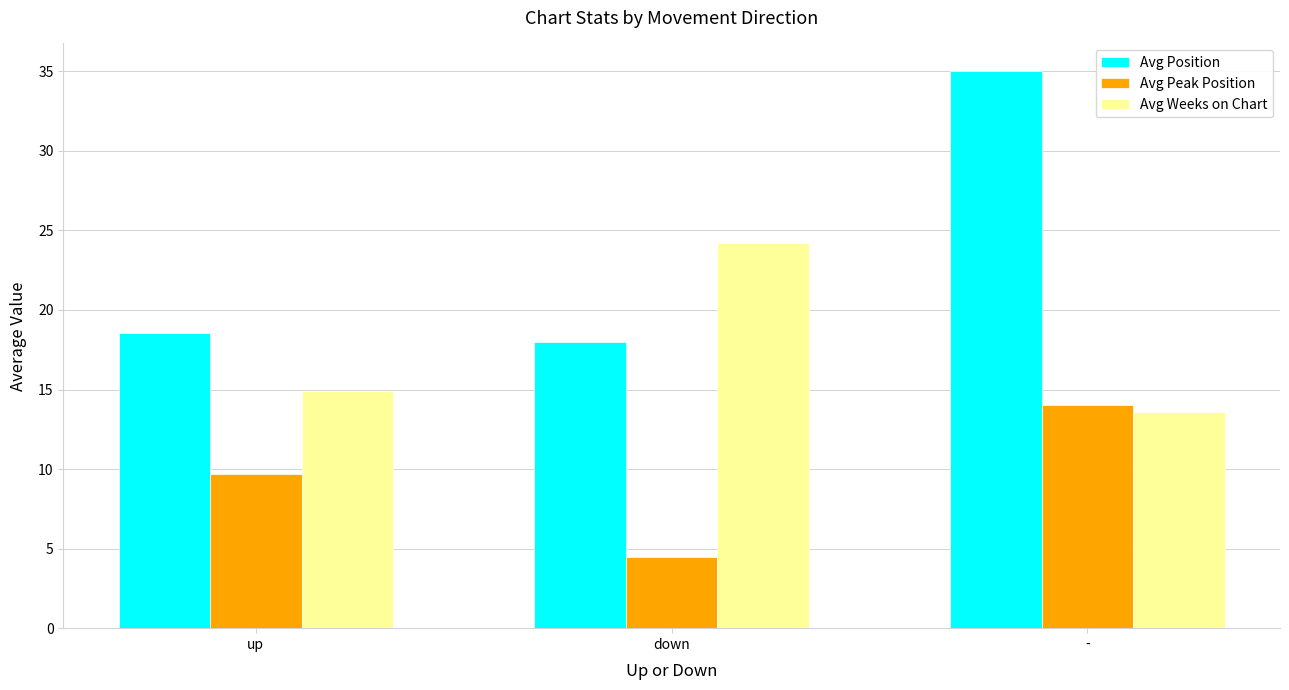

Reading right to left, list all the values displayed in this chart.

Avg Position: -=35.0	down=18.0	up=18.6
Avg Peak Position: -=14.0	down=4.4	up=9.7
Avg Weeks on Chart: -=13.6	down=24.2	up=14.9